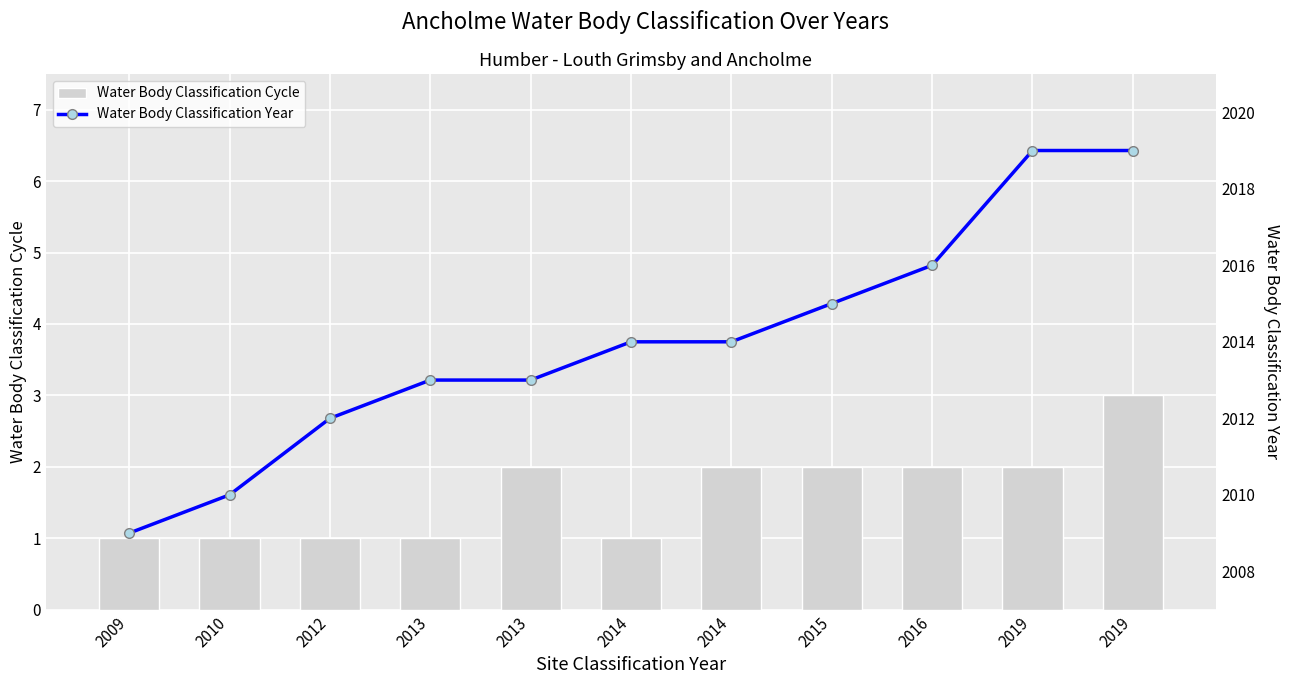

Which series has the largest range (max minus min)?

Water Body Classification Year